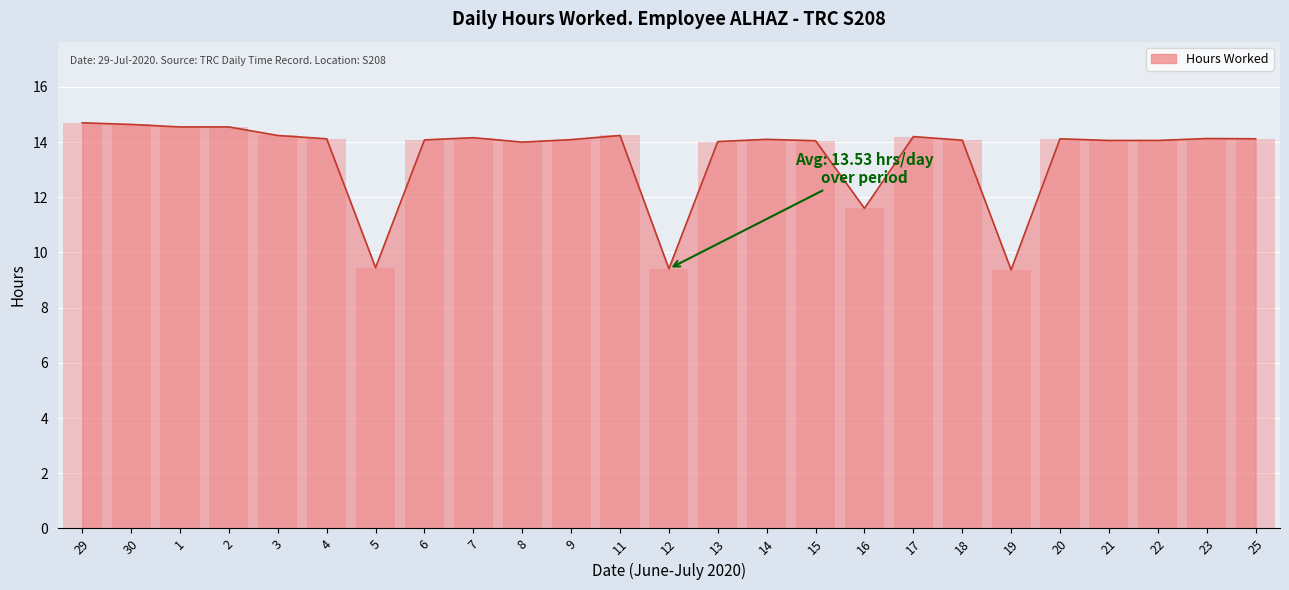

The chart shows a value of 9.4 at 12. True or false?

True